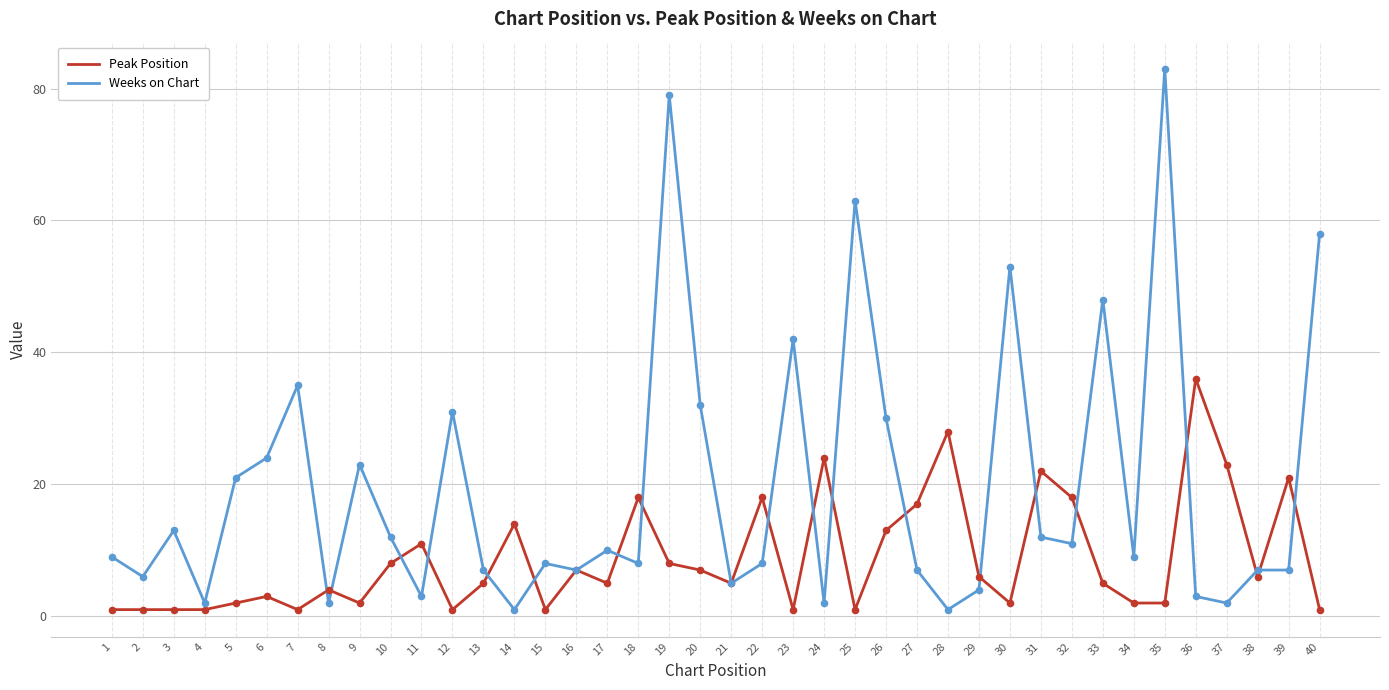

What are all the series names shown in the legend?

Peak Position, Weeks on Chart